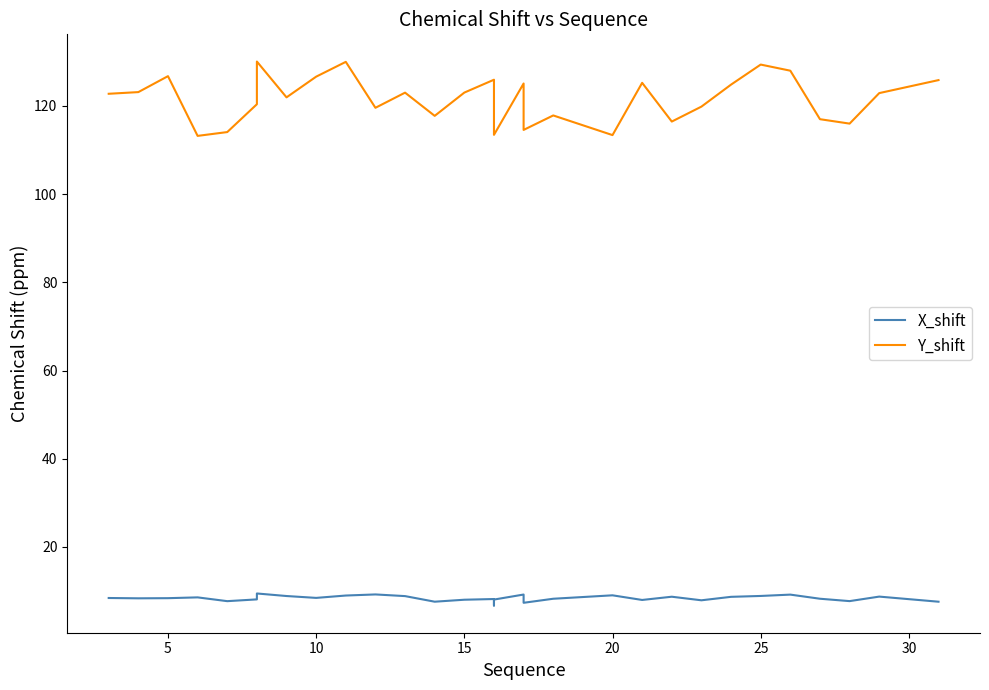

True or false: Y_shift and X_shift cross at least once.

False